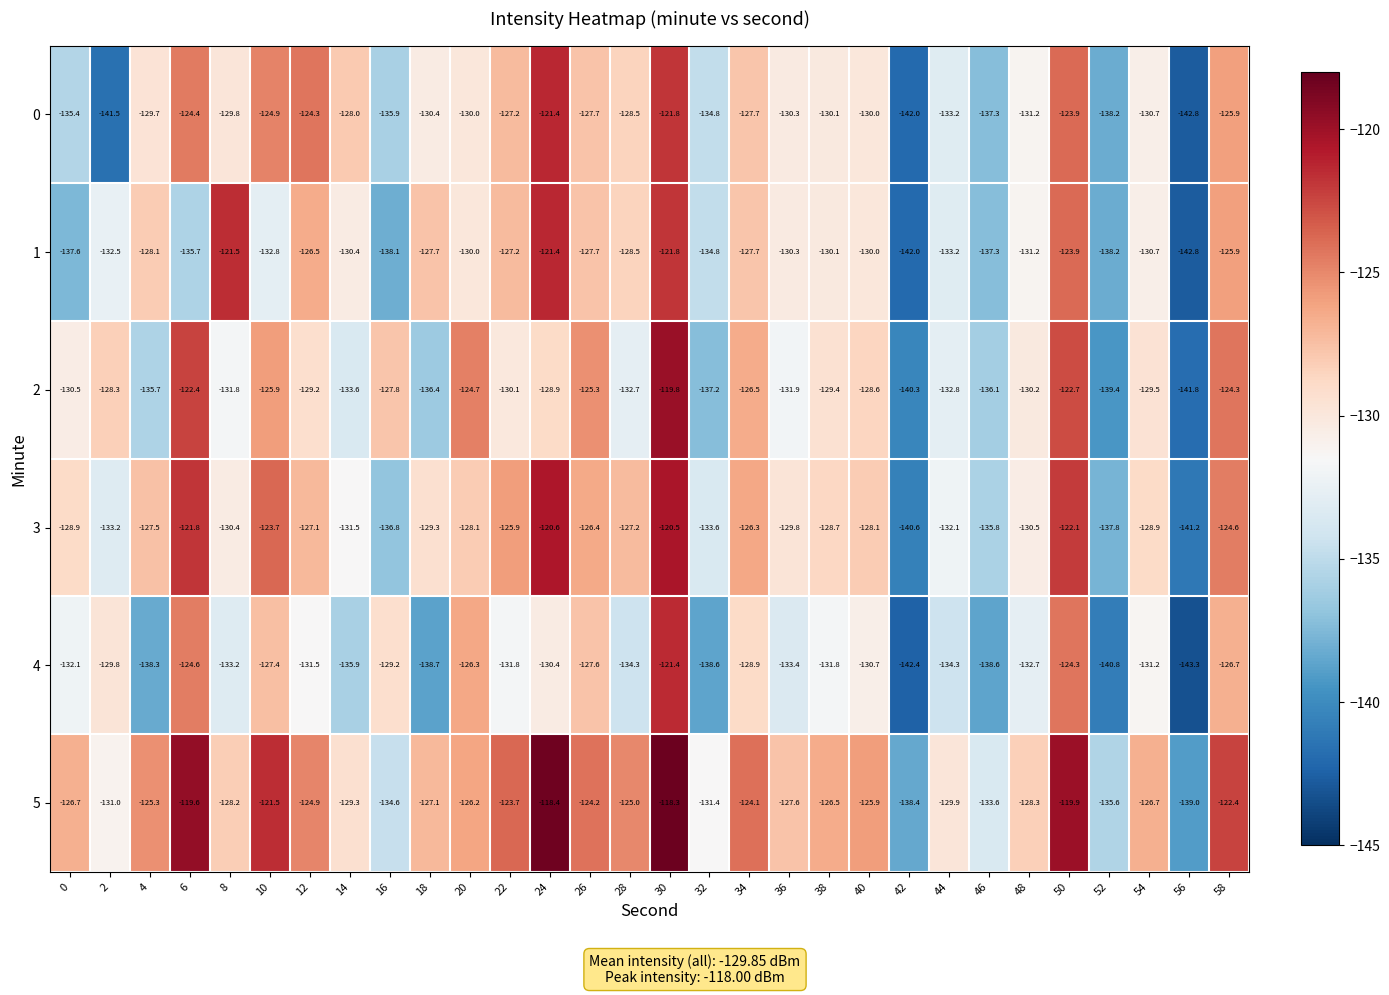

Rank the series at 8 from lowest to highest value.

4, 2, 3, 0, 5, 1